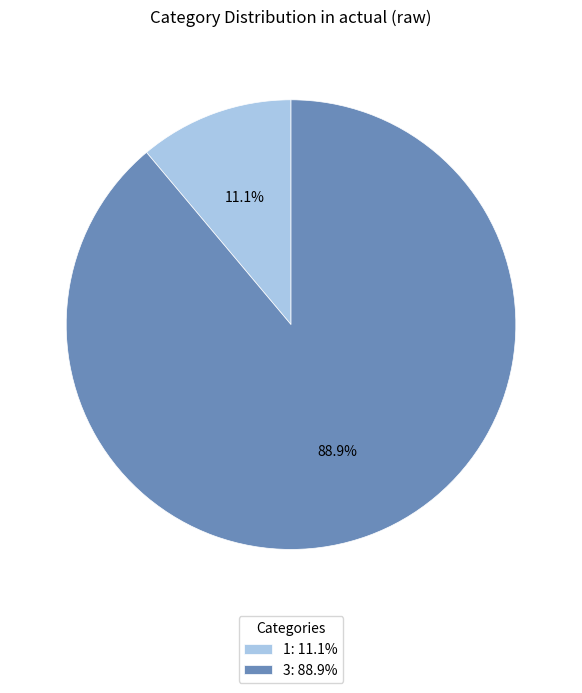

Which category has the smallest portion of the pie?

1